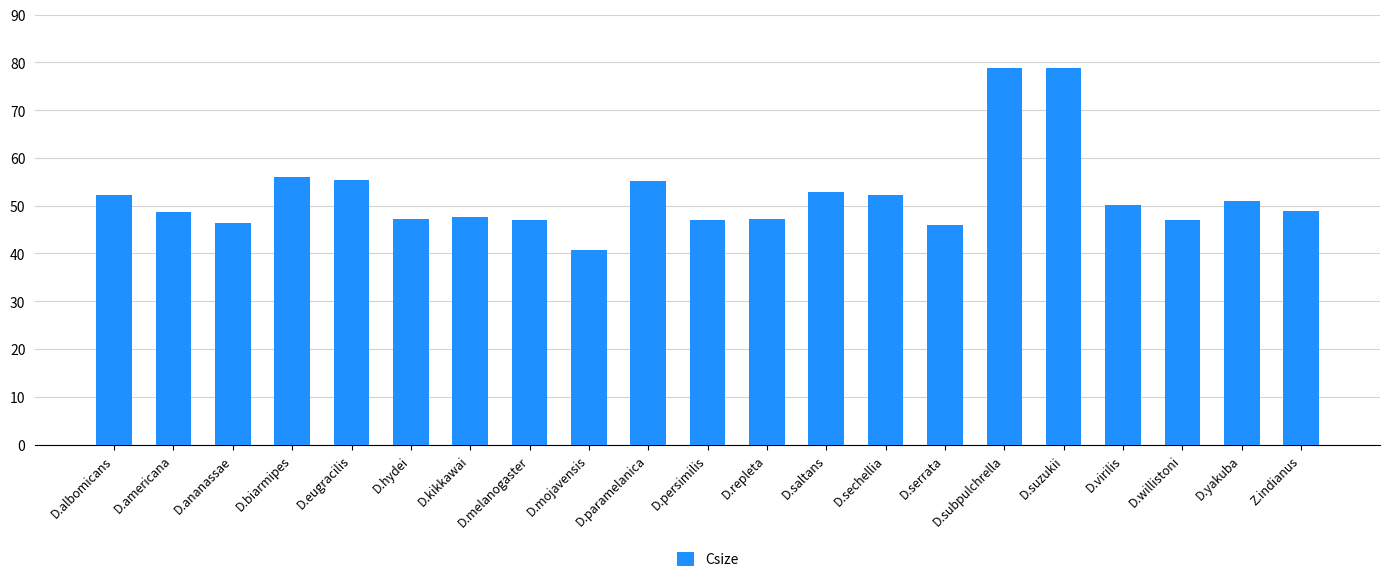

How many distinct data groups are displayed?

1